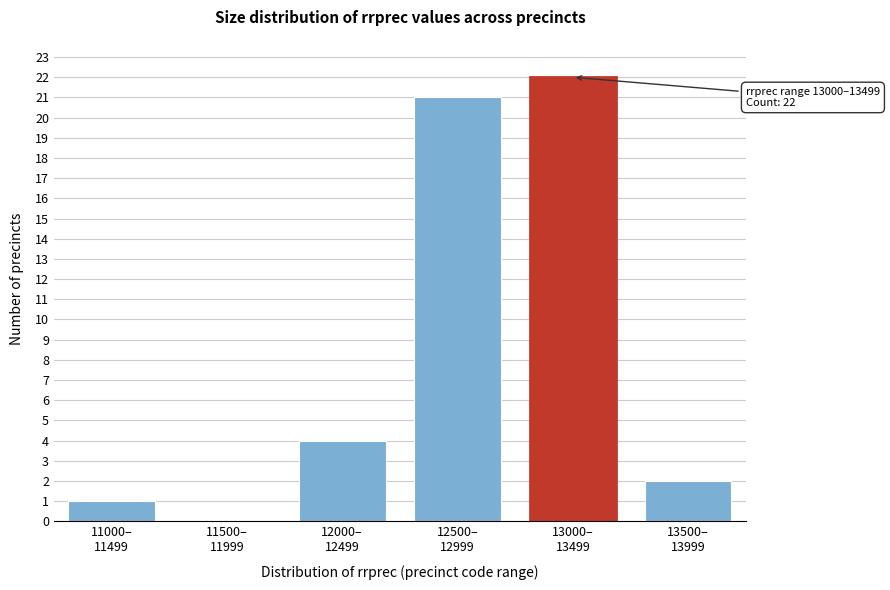

What is the maximum value shown in the chart?

22